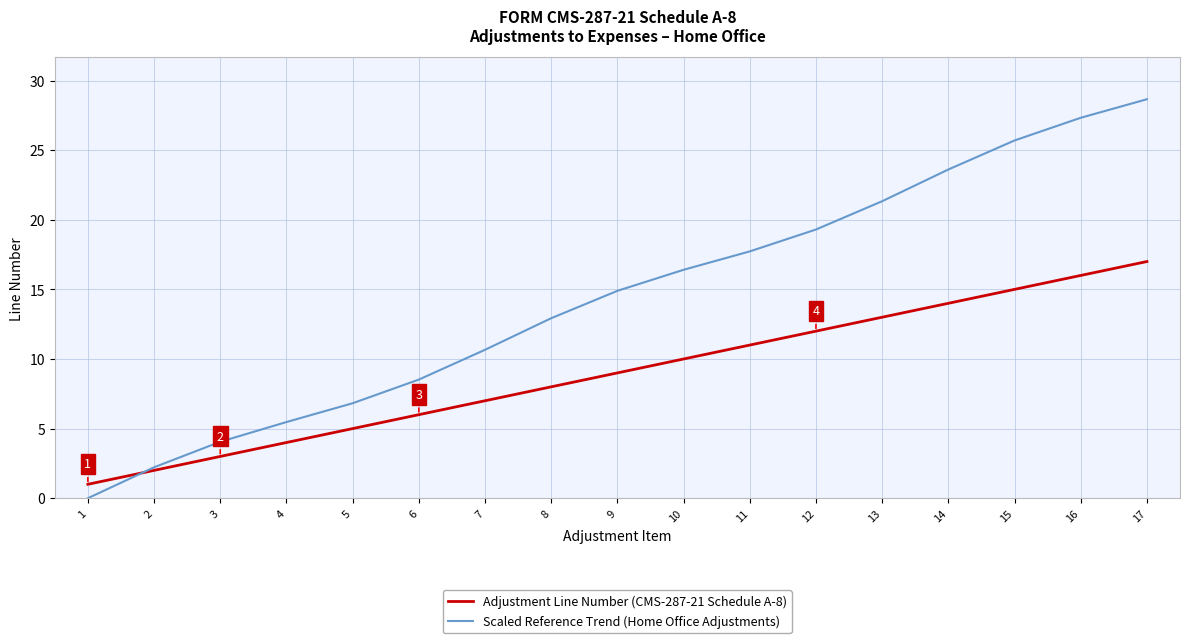

The value of Scaled Reference Trend (Home Office Adjustments) at 3 is 4.1. True or false?

True